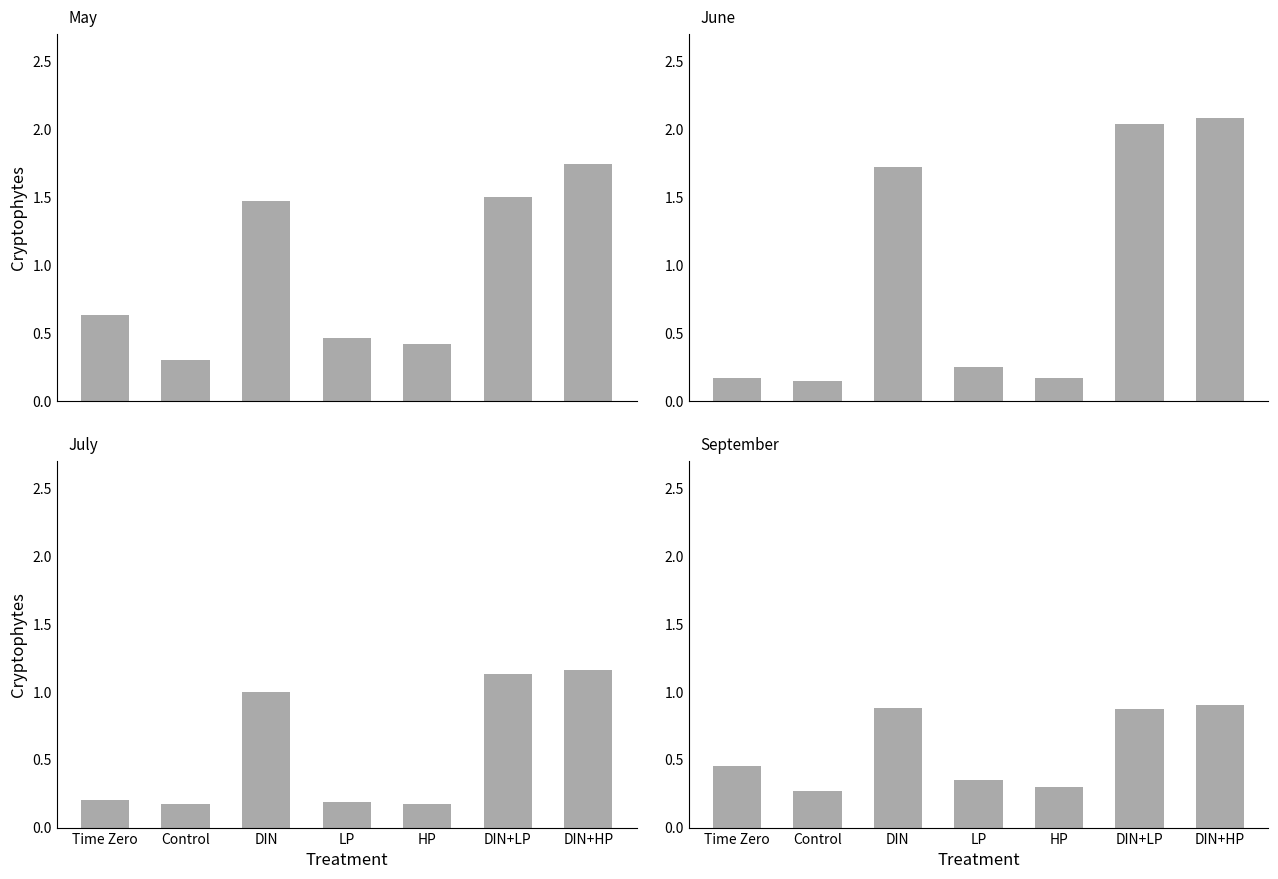

Which category has the lowest value in the September series?

Control